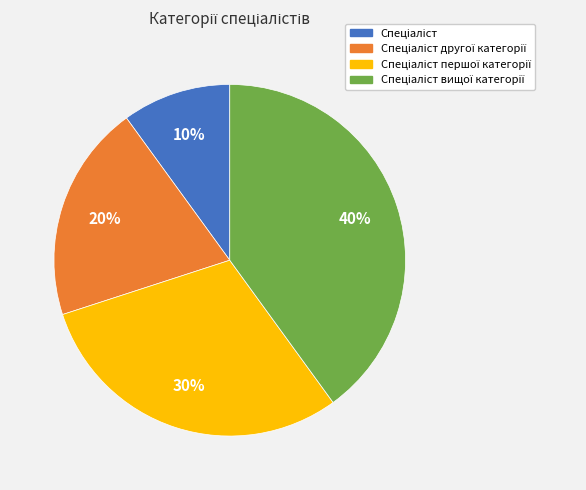

Is there any slice that represents more than half of the pie?

No